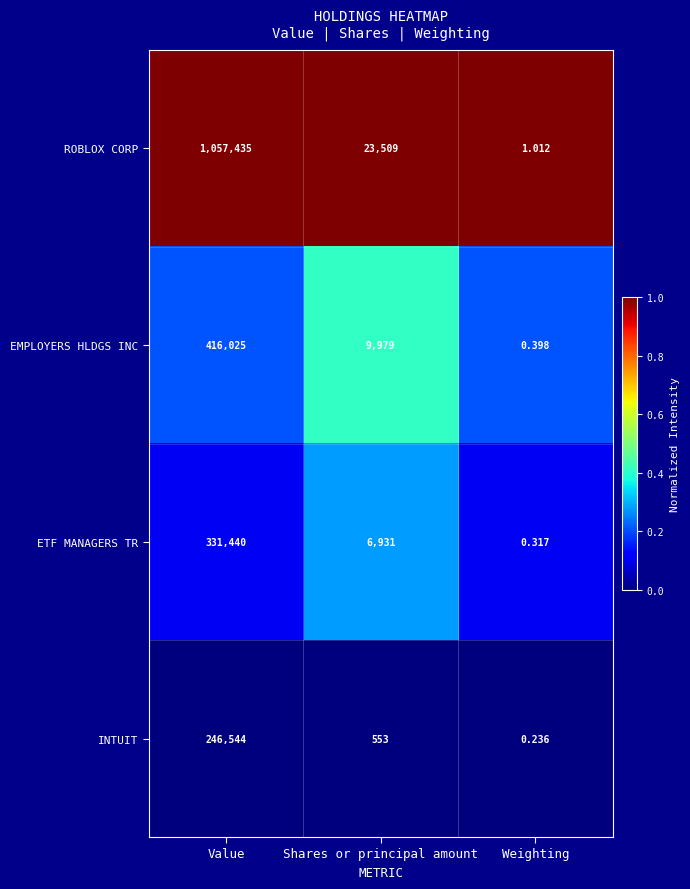

List the series in order of their peak value, highest first.

ROBLOX CORP, EMPLOYERS HLDGS INC, ETF MANAGERS TR, INTUIT